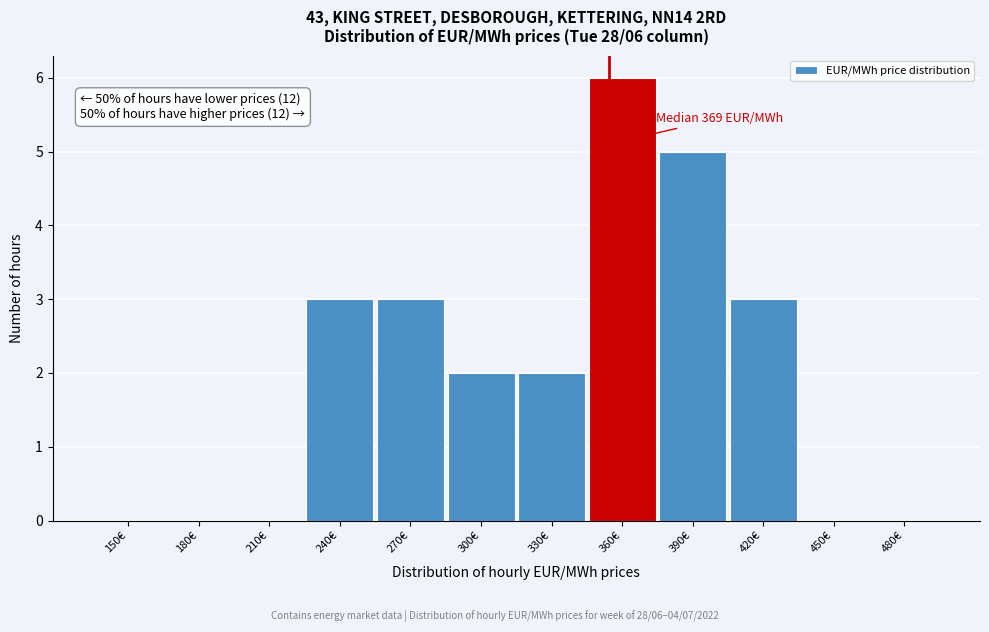

Reading right to left, what are all the values shown in this chart?

480€=0	450€=0	420€=3	390€=5	360€=6	330€=2	300€=2	270€=3	240€=3	210€=0	180€=0	150€=0